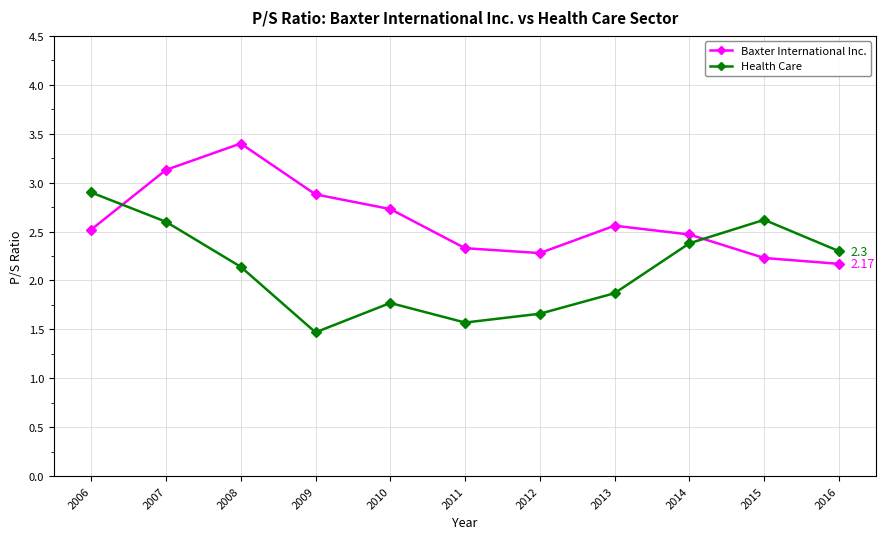

Rank the series by their maximum value, from lowest to highest.

Health Care, Baxter International Inc.